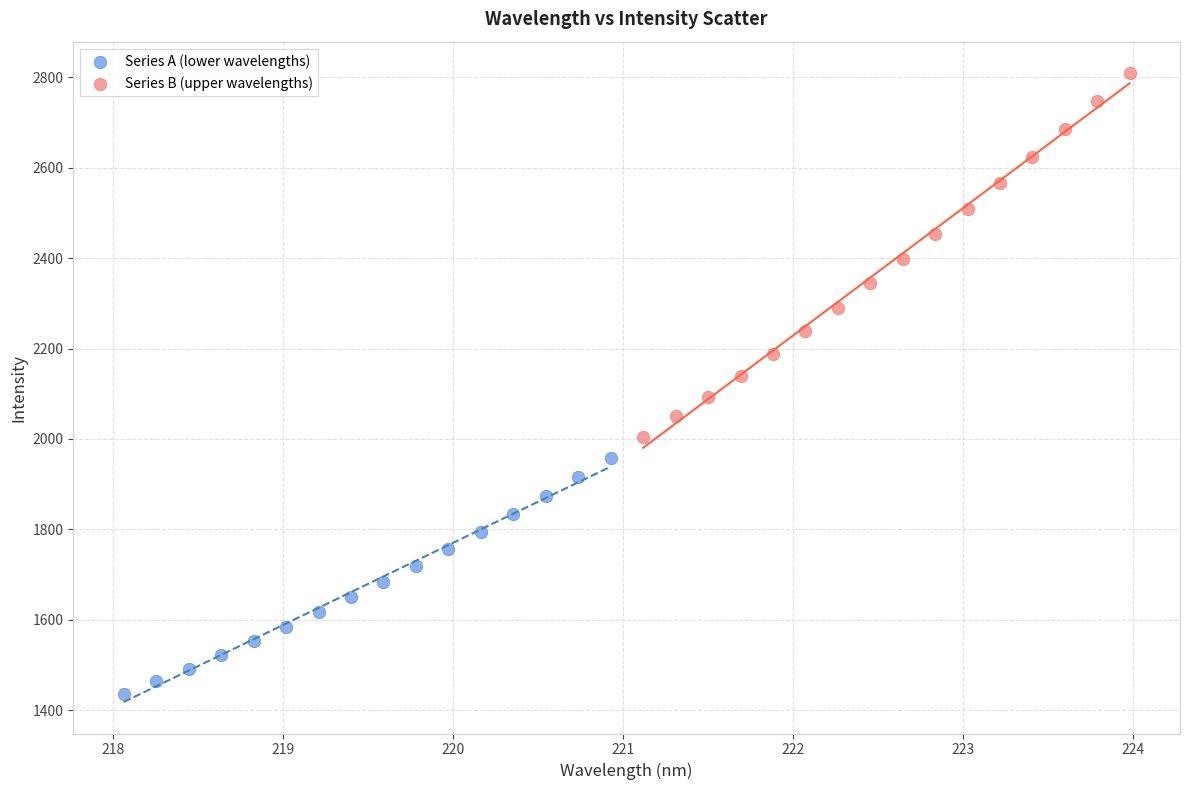

Which series contains the highest Y value?

Series B (upper wavelengths)